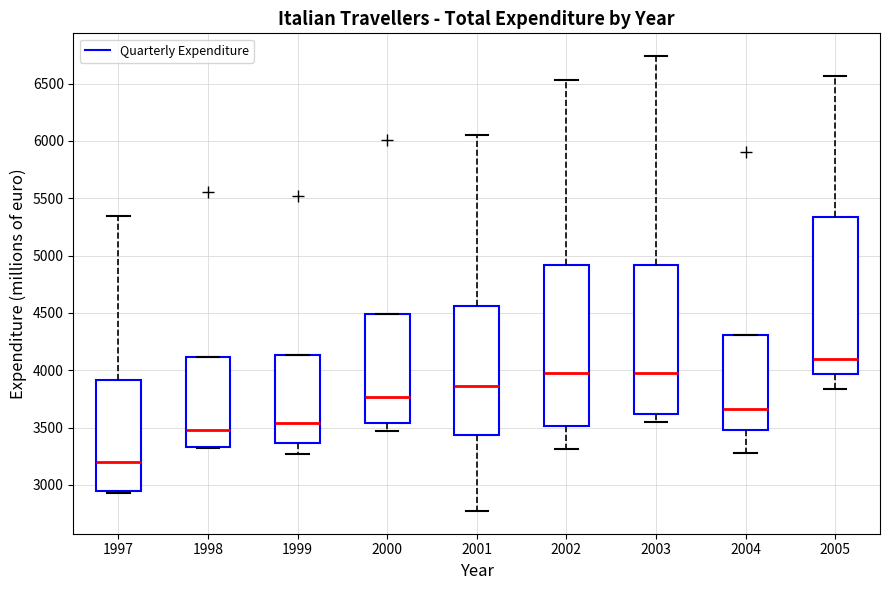

Reading left to right, read every box against the y-axis: the position of its median line, the range the box covers, and the ends of its whiskers. The values are not printed on the chart, so give them approximately, as read against the axis.

1997: median 3200, box 2950 to 3900, whiskers 2950 (just below the box's lower edge) to 5350
1998: median 3500, box 3350 to 4100, whiskers 3300 to 4100
1999: median 3550, box 3350 to 4150, whiskers 3250 to 4150
2000: median 3750, box 3550 to 4500, whiskers 3450 to 4500
2001: median 3850, box 3450 to 4550, whiskers 2750 to 6050
2002: median 4000, box 3500 to 4900, whiskers 3300 to 6550
2003: median 3950, box 3600 to 4900, whiskers 3550 to 6750
2004: median 3650, box 3500 to 4300, whiskers 3300 to 4300
2005: median 4100, box 3950 to 5350, whiskers 3850 to 6550